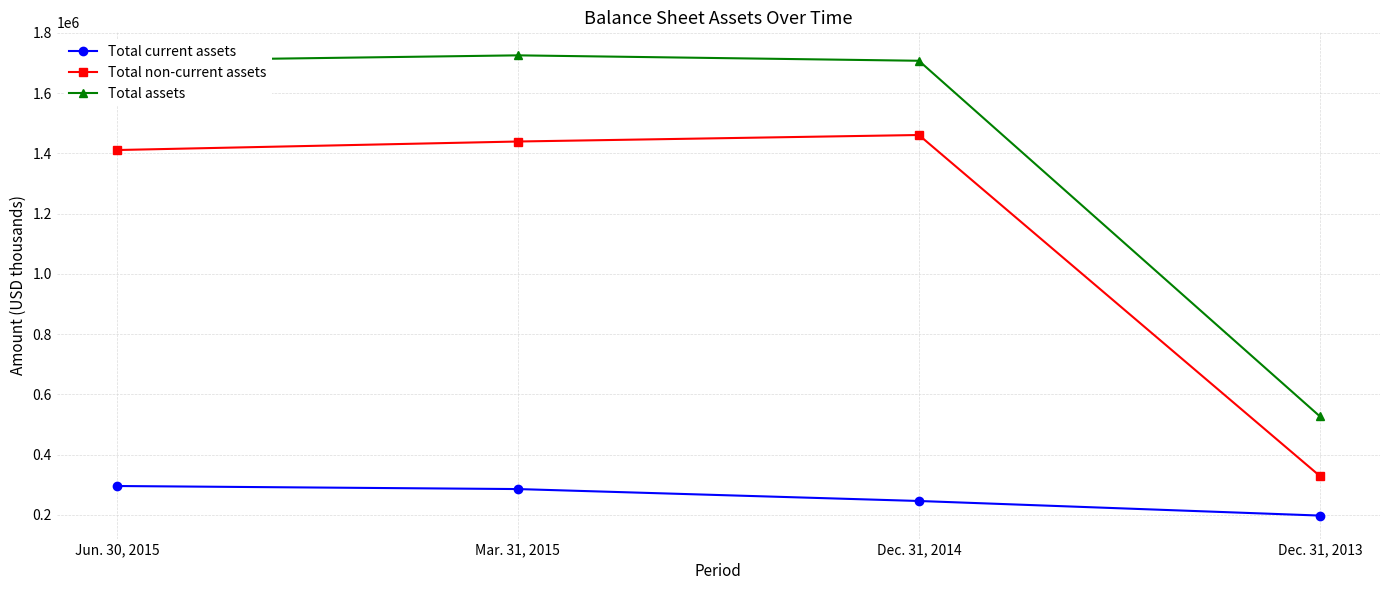

How many lines are shown in the chart?

3